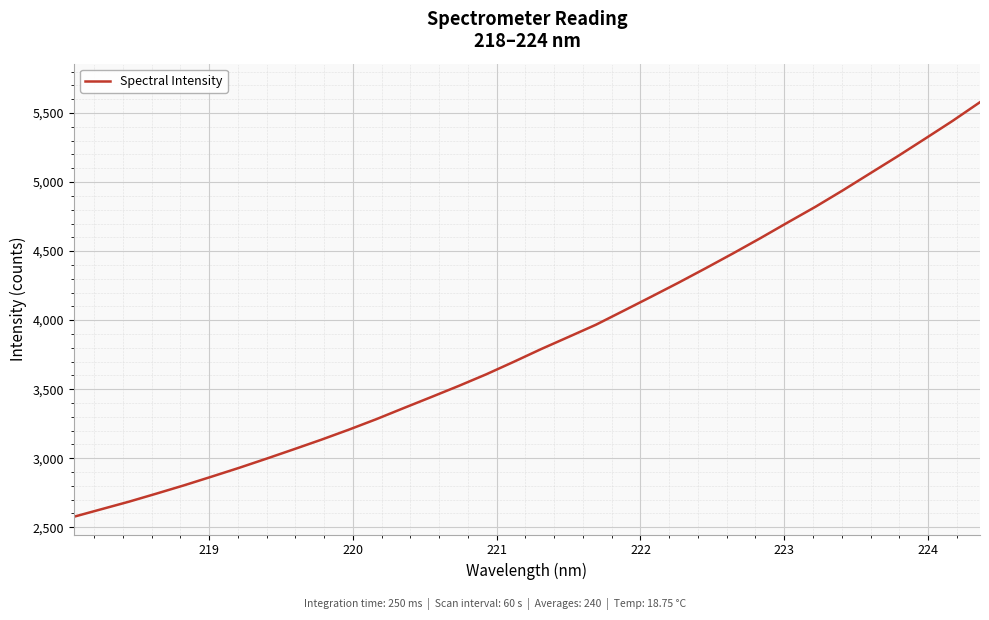

What is the difference between the maximum and minimum values?

3003.1